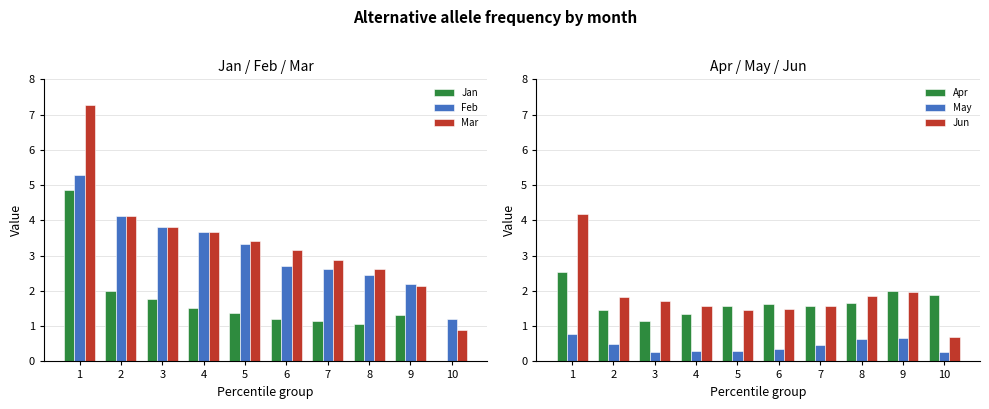

Reading right to left, extract all data points from this chart.

Jan: 10=0.0	9=1.3	8=1.1	7=1.2	6=1.2	5=1.4	4=1.5	3=1.8	2=2.0	1=4.9
Feb: 10=1.2	9=2.2	8=2.5	7=2.6	6=2.7	5=3.3	4=3.7	3=3.8	2=4.1	1=5.3
Mar: 10=0.9	9=2.1	8=2.6	7=2.9	6=3.2	5=3.4	4=3.7	3=3.8	2=4.1	1=7.3
Apr: 10=1.9	9=2.0	8=1.6	7=1.6	6=1.6	5=1.6	4=1.3	3=1.1	2=1.5	1=2.5
May: 10=0.3	9=0.7	8=0.6	7=0.5	6=0.4	5=0.3	4=0.3	3=0.3	2=0.5	1=0.8
Jun: 10=0.7	9=2.0	8=1.9	7=1.6	6=1.5	5=1.4	4=1.6	3=1.7	2=1.8	1=4.2